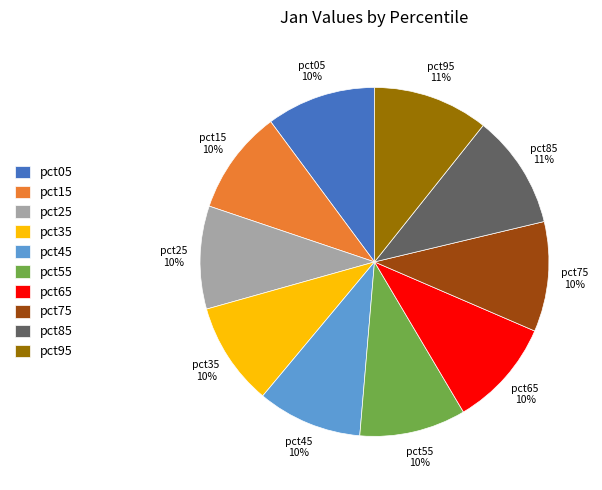

The pct25 slice represents 1% of the pie. True or false?

False